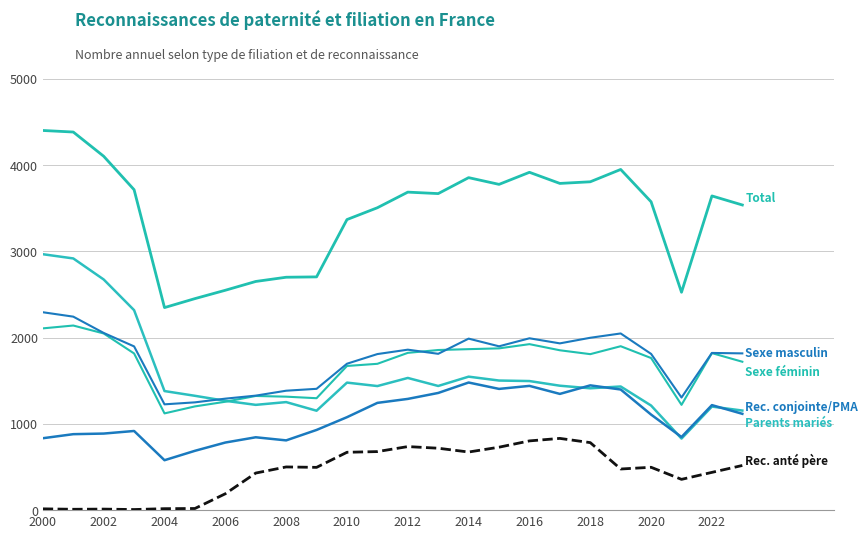

At which category is the sum across all series the highest?

2000